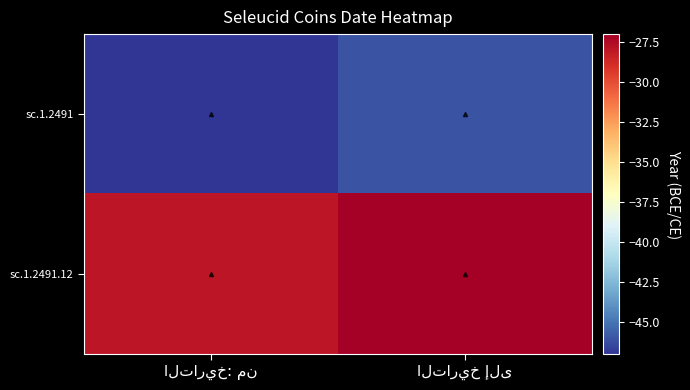

At التاريخ إلى, list the series in order from smallest to largest.

sc.1.2491, sc.1.2491.12